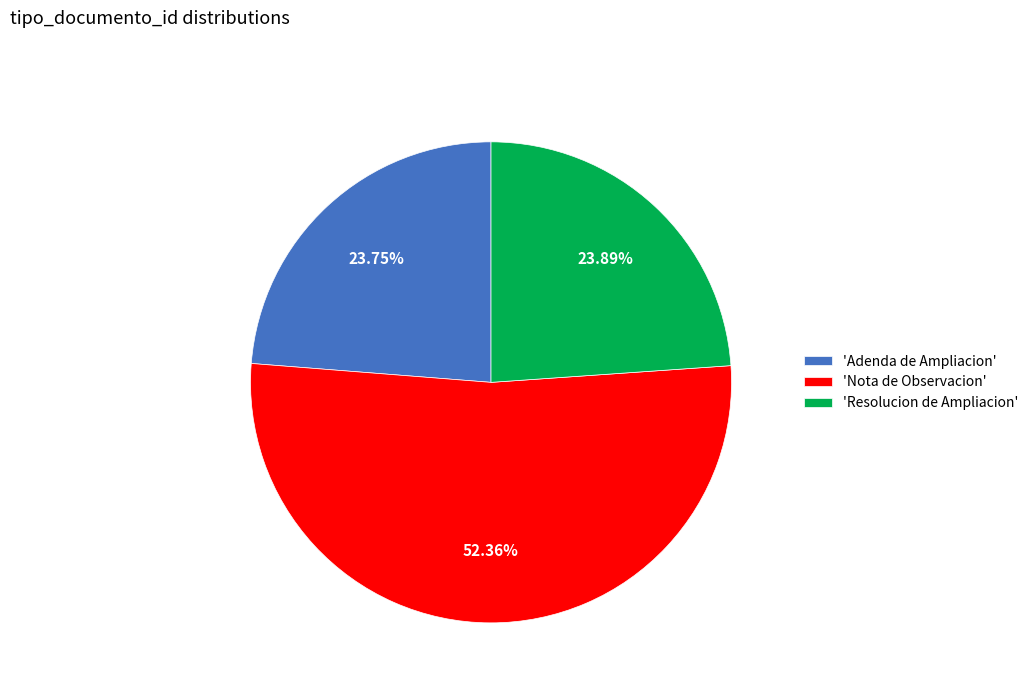

To the nearest percent, what is the average slice percentage?

33%